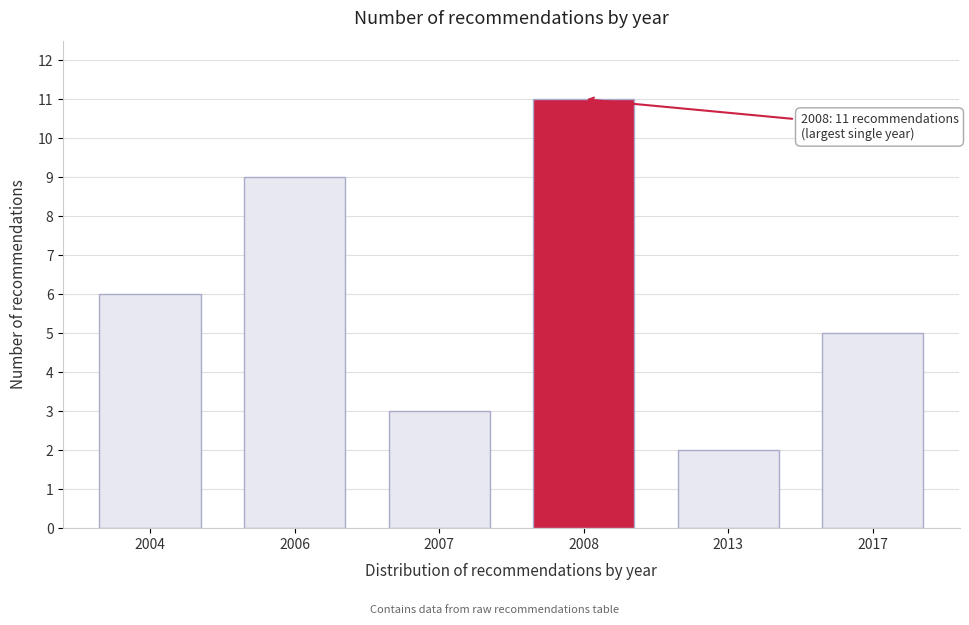

Reading right to left, what are all the values shown in this chart?

5	2	11	3	9	6